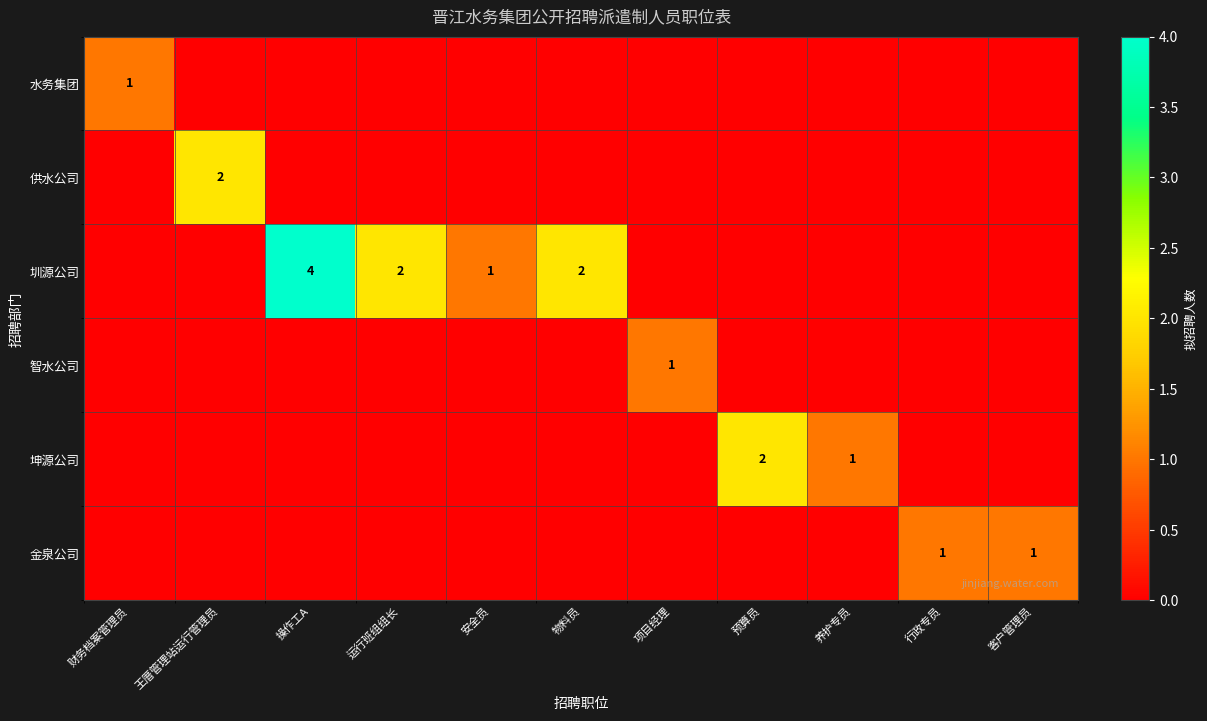

At how many categories does at least one series exceed 1?

5